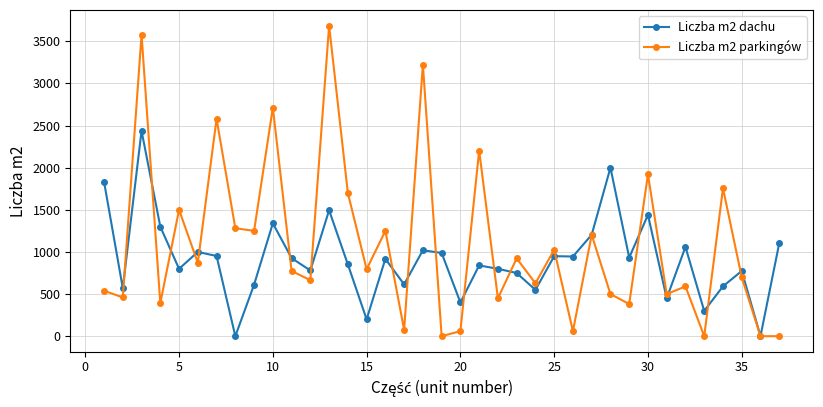

True or false: Liczba m2 parkingów has more than 0 interior local peaks.

True